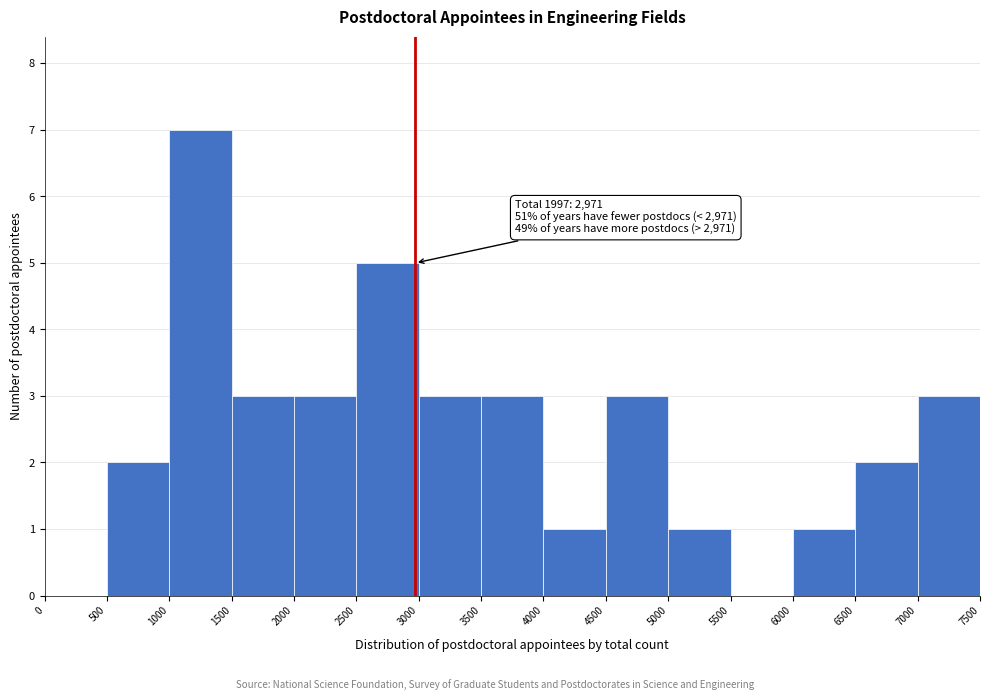

Which range on the x-axis has the tallest bar?

1000 to 1500